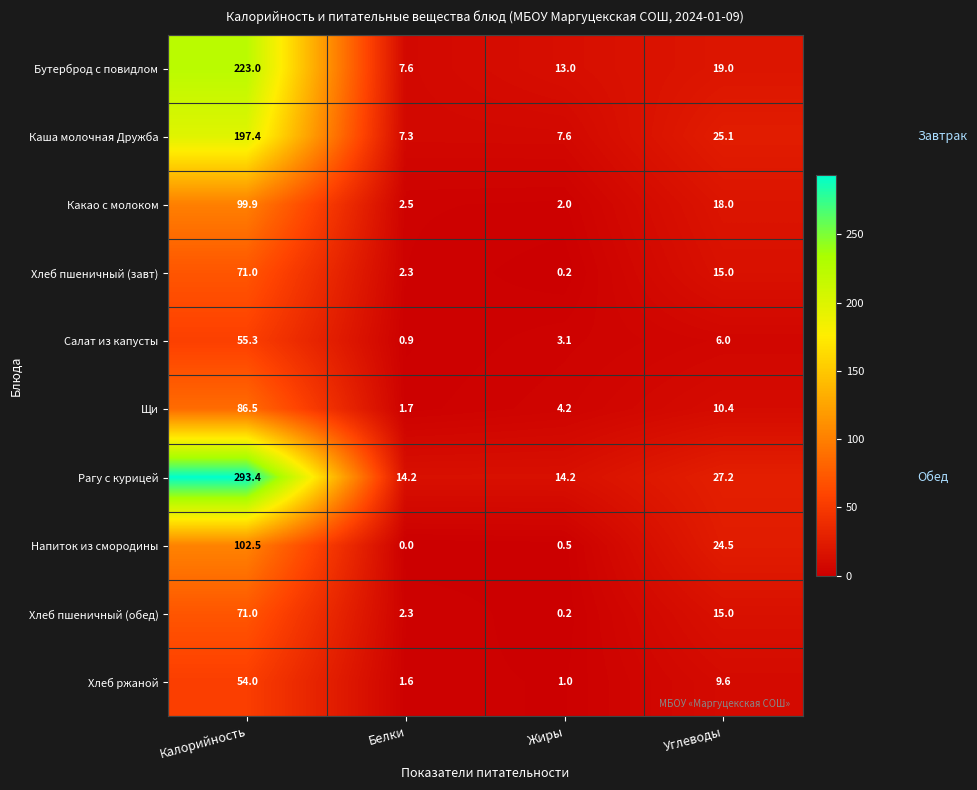

True or false: Хлеб ржаной has a value of 2.6 at Белки.

False